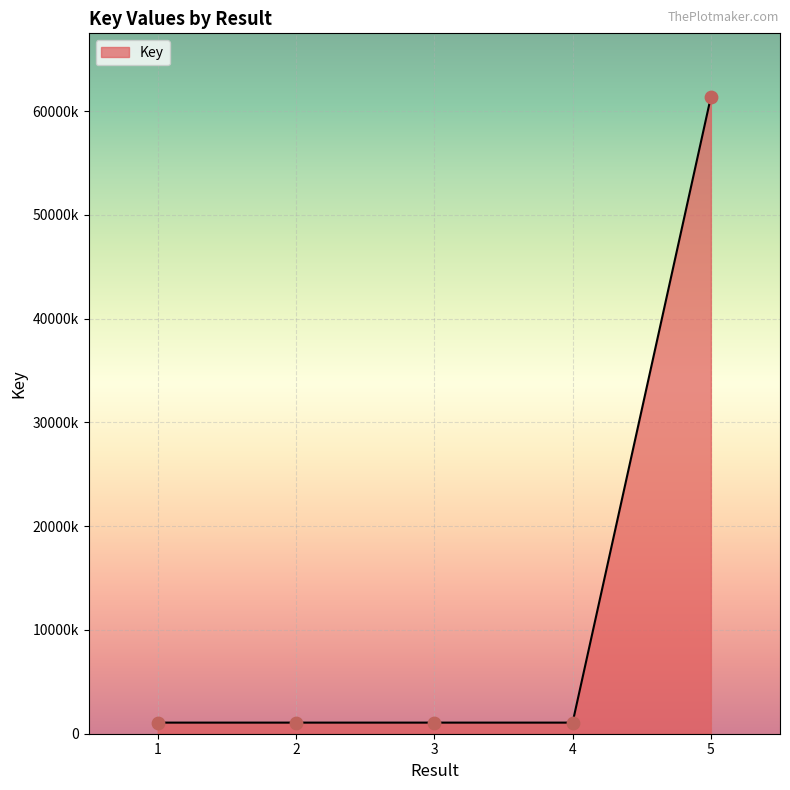

Which has a higher value, 5 or 2?

5